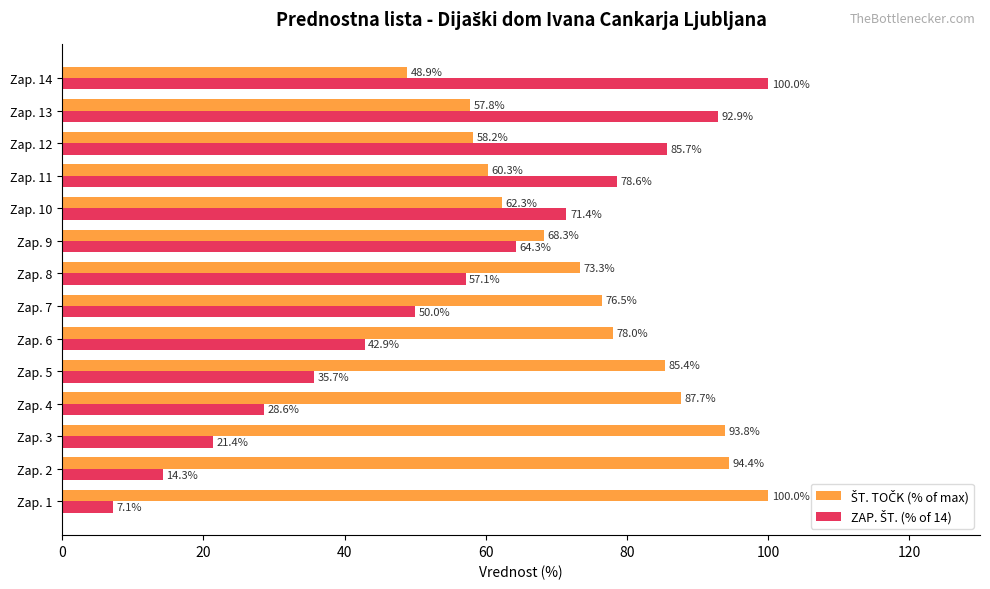

What is the spread (max minus min) of values at Zap. 5?

49.7